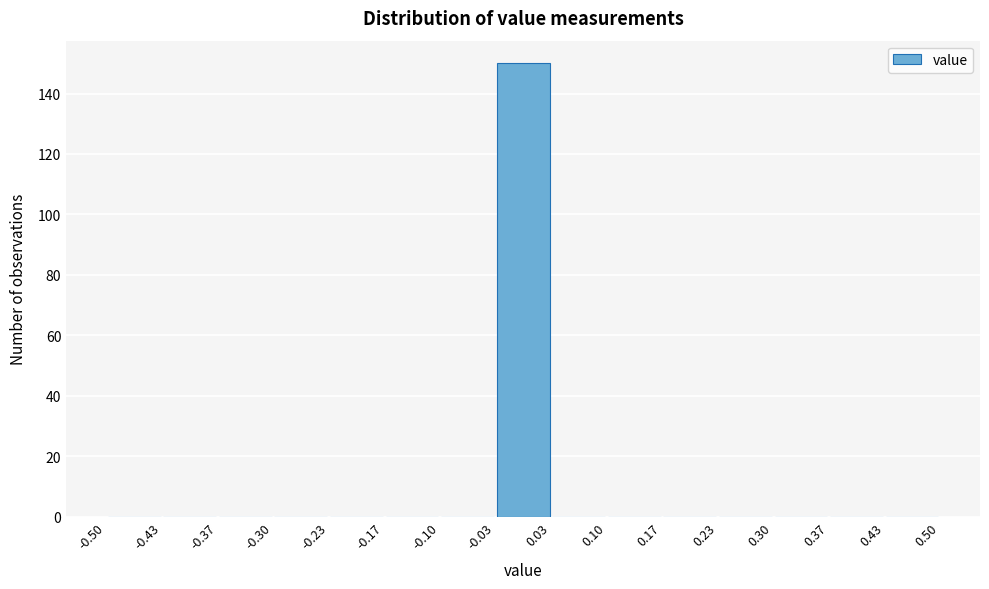

Over which range of the x-axis is the bar tallest?

-0.03 to 0.03